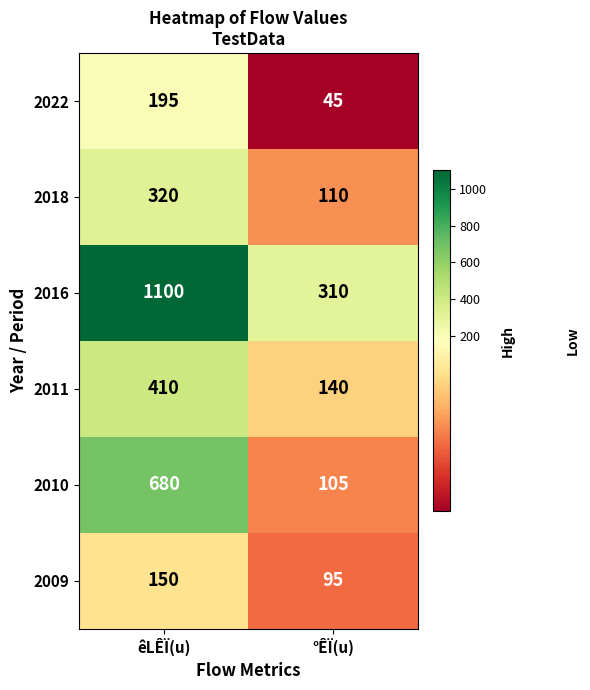

How many categories are shown in the chart?

2